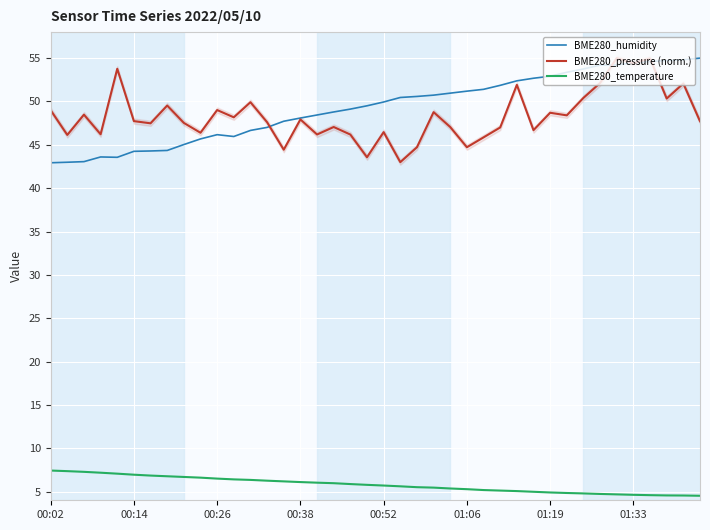

What is the lowest value of the BME280_humidity series?

42.9